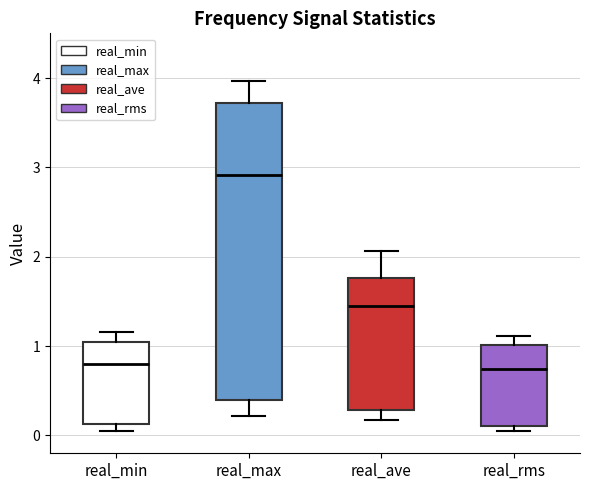

Which box is the tallest, from its lower edge to its upper edge?

real_max